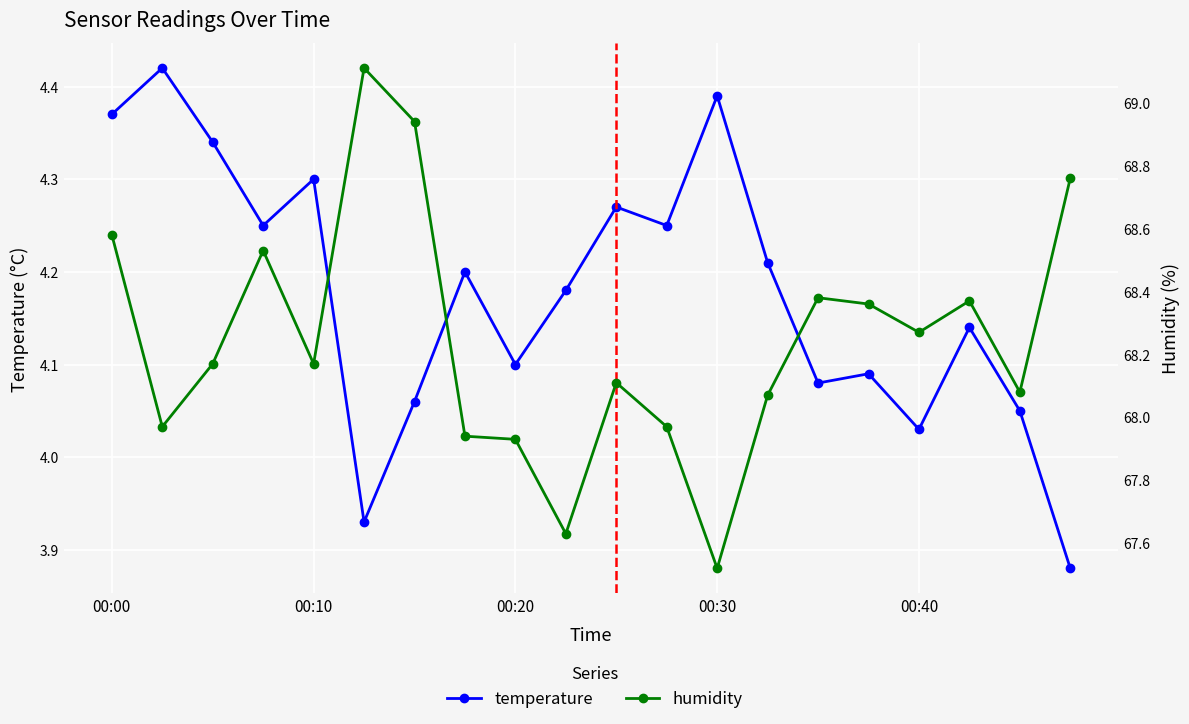

Reading left to right, what are all the values shown in this chart?

temperature: 4.4	4.4	4.3	4.2	4.3	3.9	4.1	4.2	4.1	4.2	4.3	4.2	4.4	4.2	4.1	4.1	4.0	4.1	4.0	3.9
humidity: 68.6	68.0	68.2	68.5	68.2	69.1	68.9	67.9	67.9	67.6	68.1	68.0	67.5	68.1	68.4	68.4	68.3	68.4	68.1	68.8